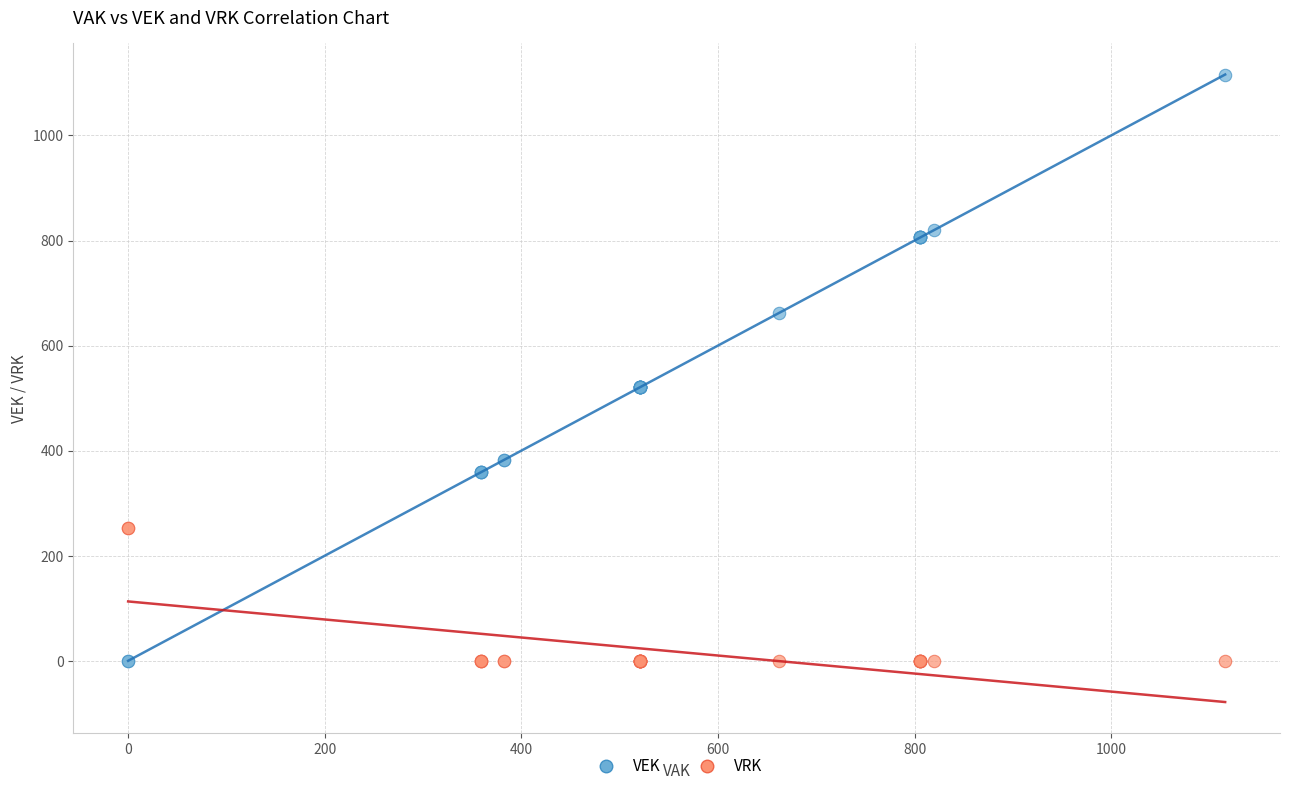

What is the X range (max minus min) for the scatter plot?

1116